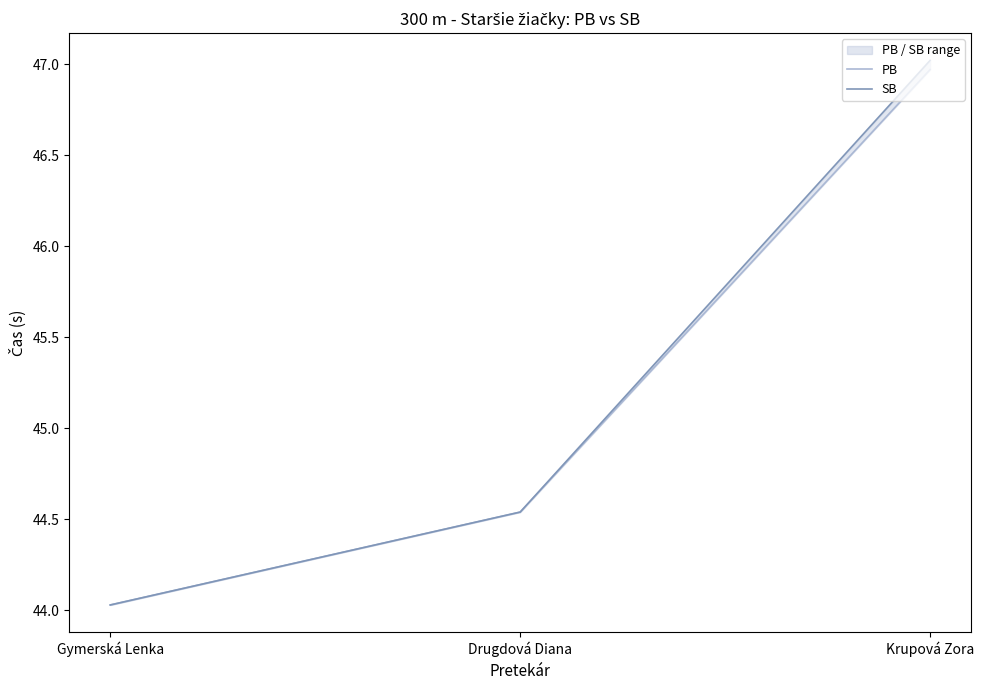

What is the sum of the PB values at Krupová Zora and Gymerská Lenka?

91.0